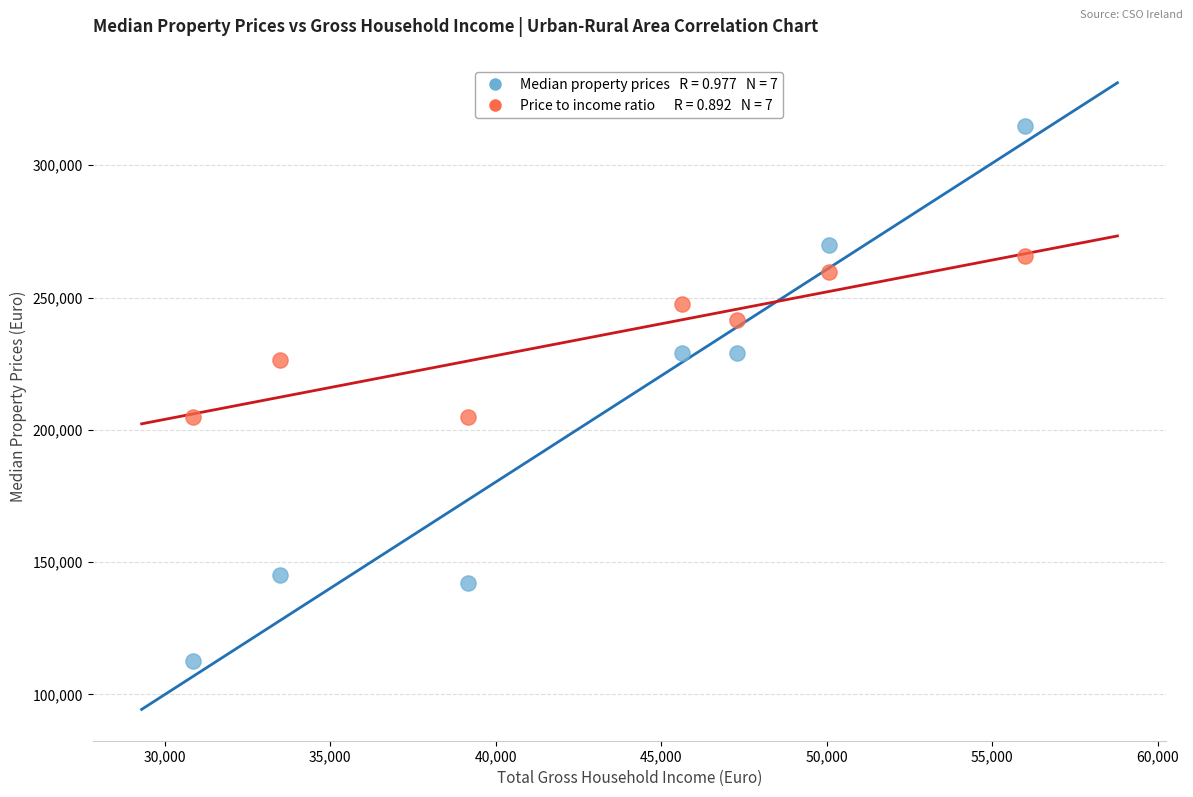

Across all data points, what is the range of Y values (max minus min)?

202500.0